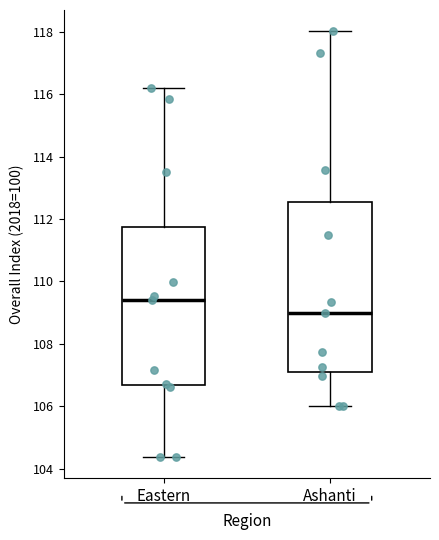

Where does the upper whisker of the box for Ashanti end on the y-axis? The values are not printed on the chart, so give them approximately, as read against the axis.

118.0